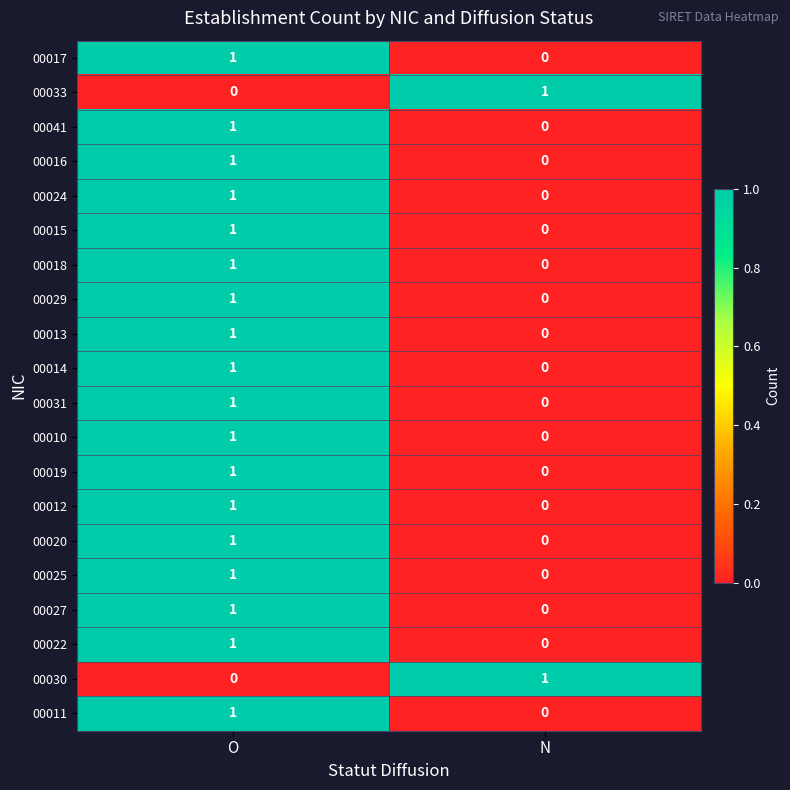

List the labels in order of 00029 value, largest first.

O, N